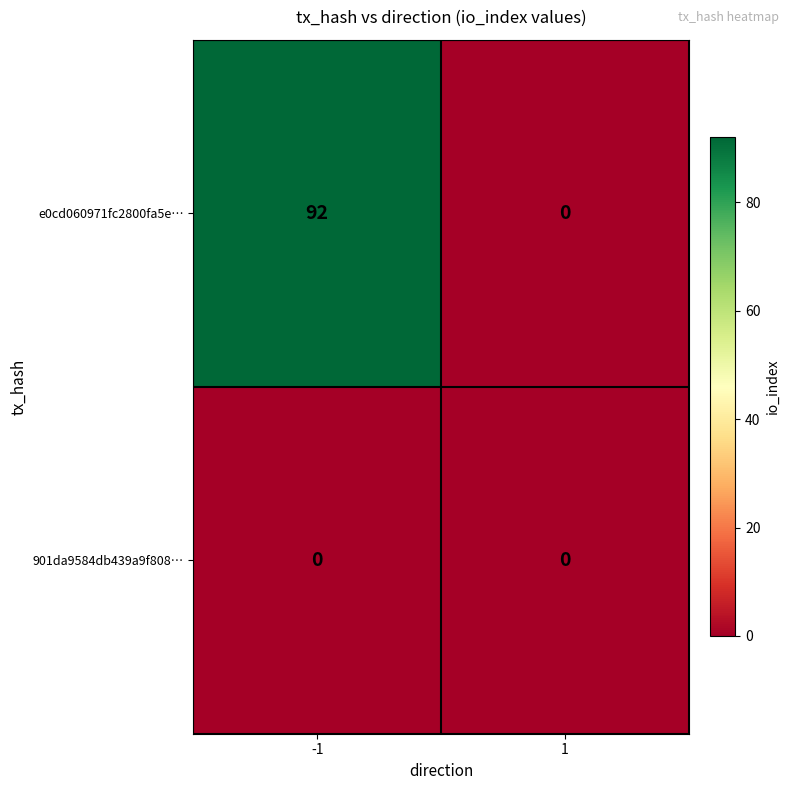

Rank the series by their maximum value, from lowest to highest.

901da9584db439a9f808…, e0cd060971fc2800fa5e…